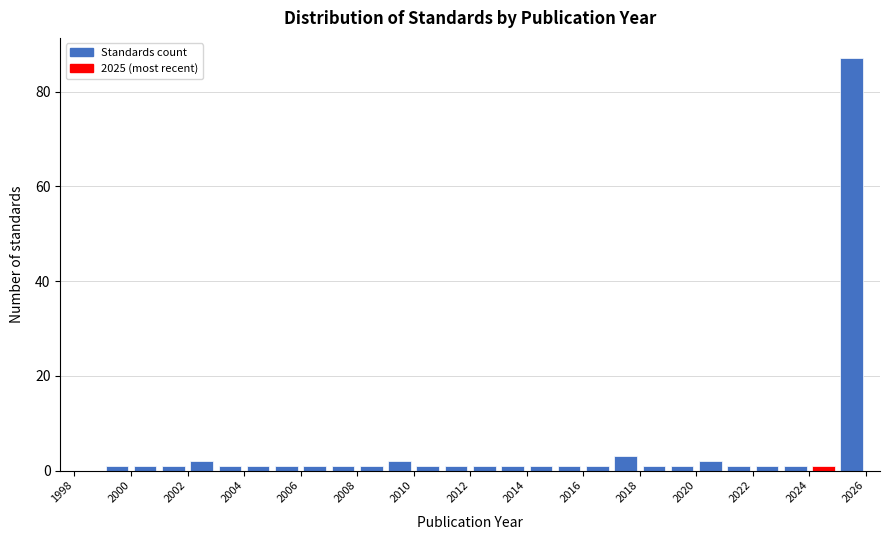

Over which range of the x-axis is the bar tallest?

2025 to 2026